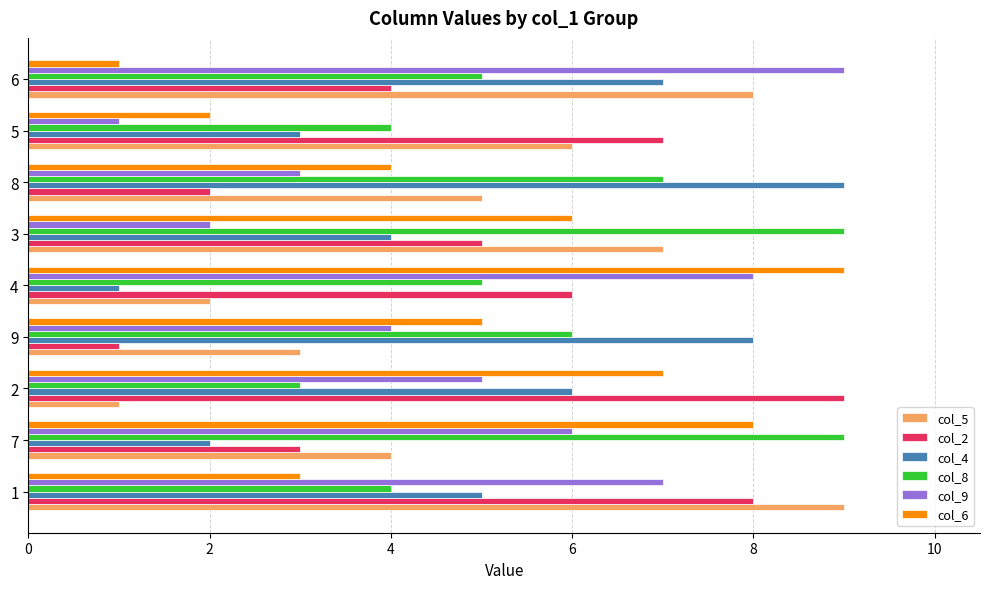

Is the value of col_6 at 8 greater than the value of col_4 at 6?

No